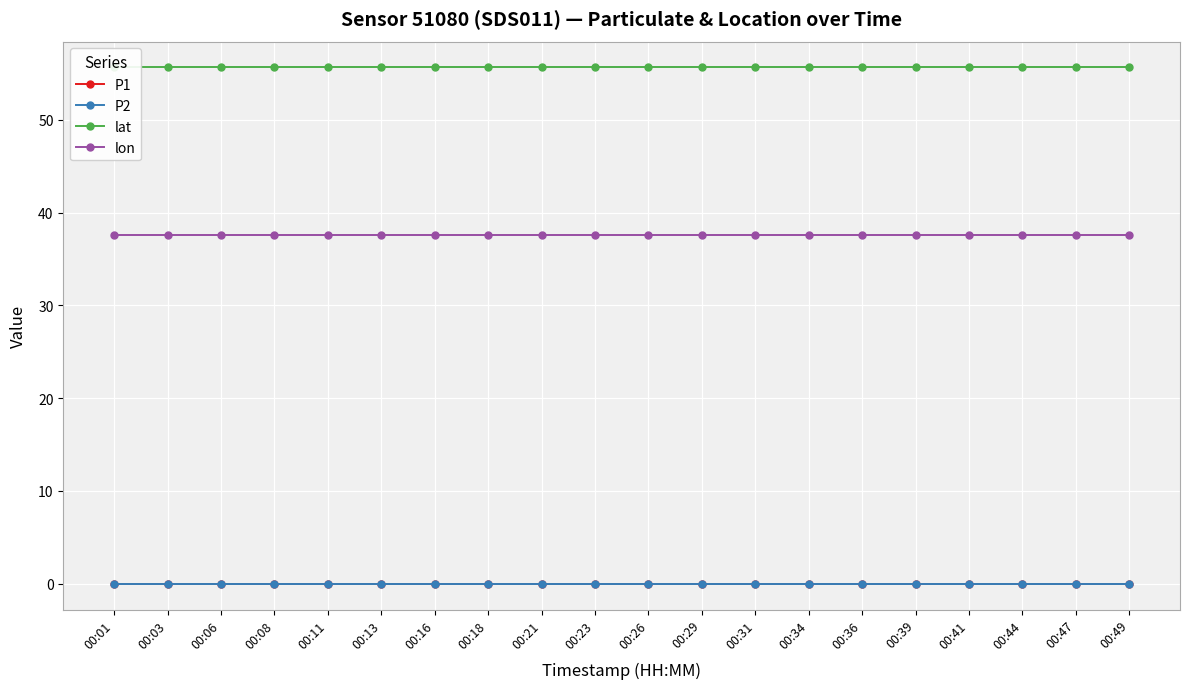

At which label does P2 reach its peak?

00:01